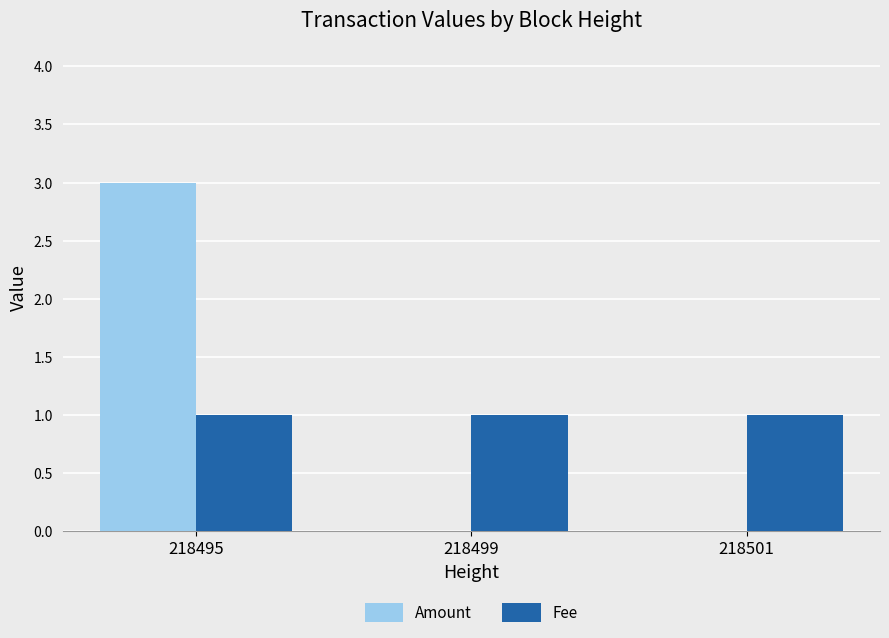

Reading left to right, list all the values displayed in this chart.

Amount: 218495=3	218499=0	218501=0
Fee: 218495=1	218499=1	218501=1